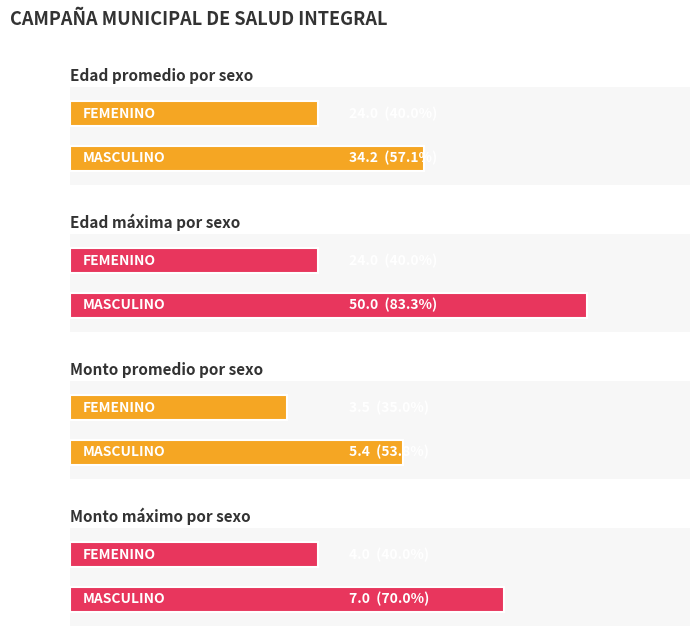

What is the difference between the maximum and minimum values in the Monto series?

4